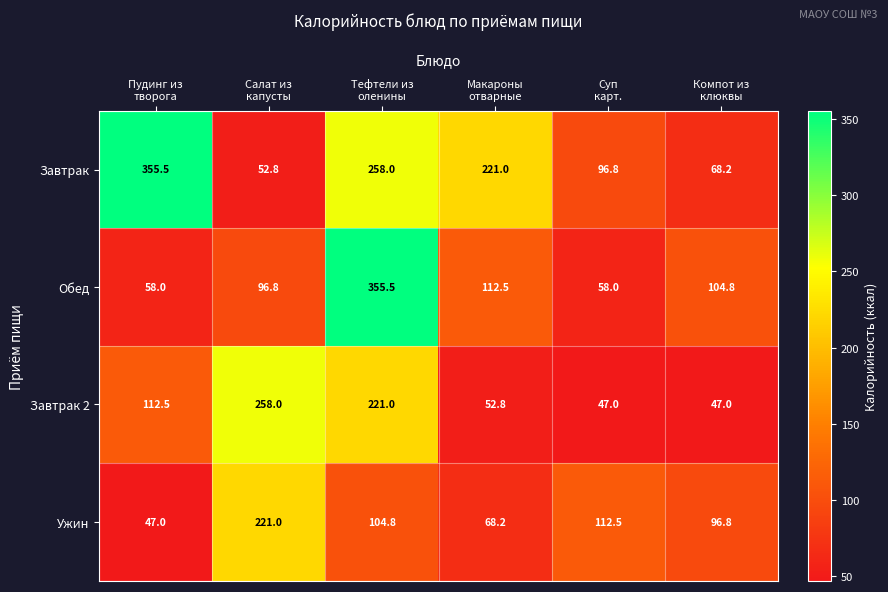

Which series has the largest total across all categories?

Завтрак